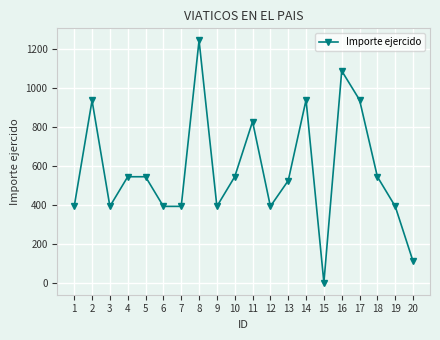

Does the chart display data point markers on the line(s)?

Yes